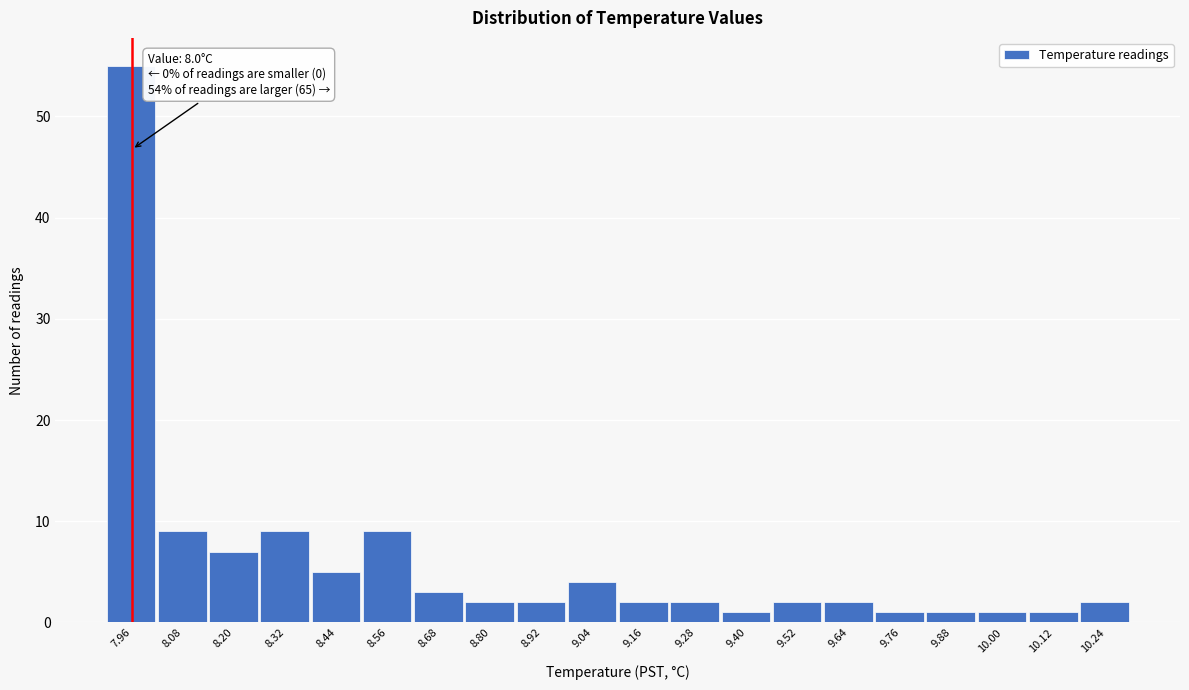

Over which range of the x-axis is the bar tallest?

7.90 to 8.02